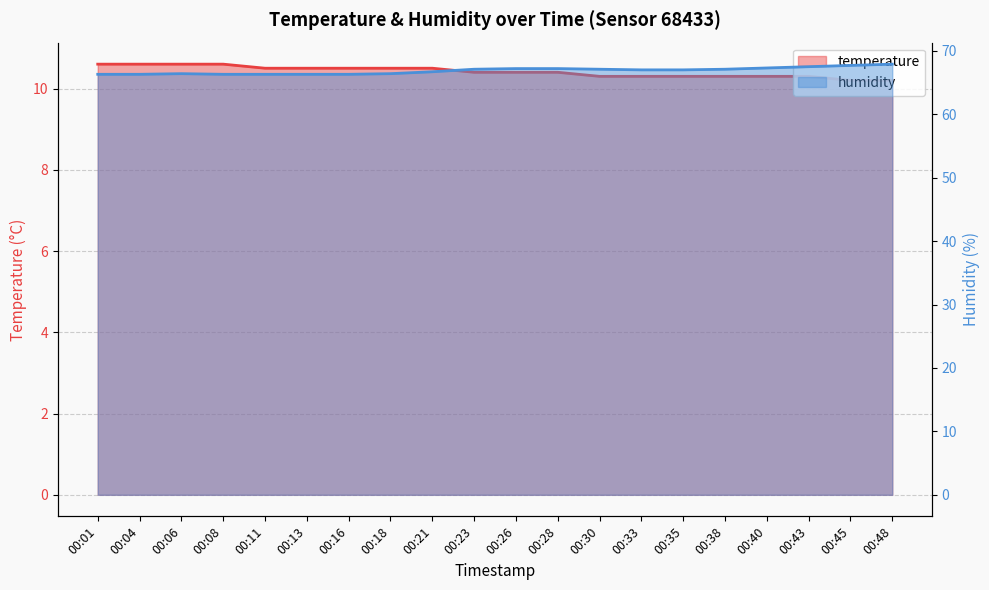

Which series changed the most between 00:28 and 00:48?

humidity